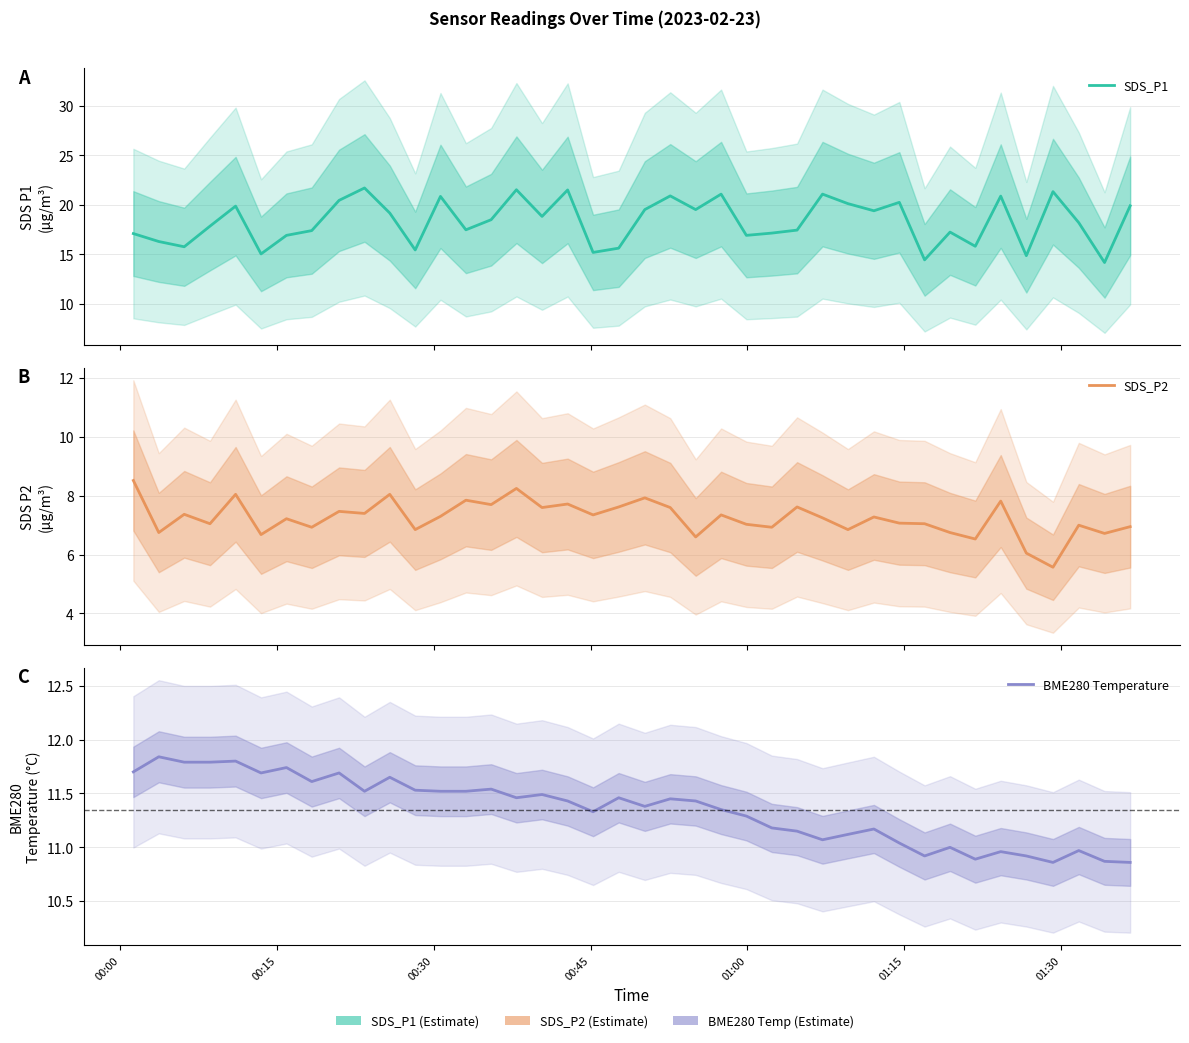

Reading left to right, extract all data points from this chart.

SDS_P1: 17.1	16.3	15.8	17.9	19.9	15.1	16.9	17.4	20.4	21.7	19.2	15.4	20.9	17.5	18.5	21.5	18.8	21.5	15.2	15.6	19.5	20.9	19.5	21.1	16.9	17.1	17.4	21.1	20.1	19.4	20.2	14.4	17.2	15.8	20.9	14.9	21.3	18.2	14.2	19.9
SDS_P2: 8.5	6.8	7.4	7.0	8.1	6.7	7.2	6.9	7.5	7.4	8.1	6.8	7.3	7.8	7.7	8.2	7.6	7.7	7.3	7.6	7.9	7.6	6.6	7.3	7.0	6.9	7.6	7.2	6.8	7.3	7.1	7.0	6.8	6.5	7.8	6.0	5.6	7.0	6.7	7.0
BME280 Temperature: 11.7	11.8	11.8	11.8	11.8	11.7	11.7	11.6	11.7	11.5	11.7	11.5	11.5	11.5	11.5	11.5	11.5	11.4	11.3	11.5	11.4	11.4	11.4	11.3	11.3	11.2	11.2	11.1	11.1	11.2	11.0	10.9	11.0	10.9	11.0	10.9	10.9	11.0	10.9	10.9